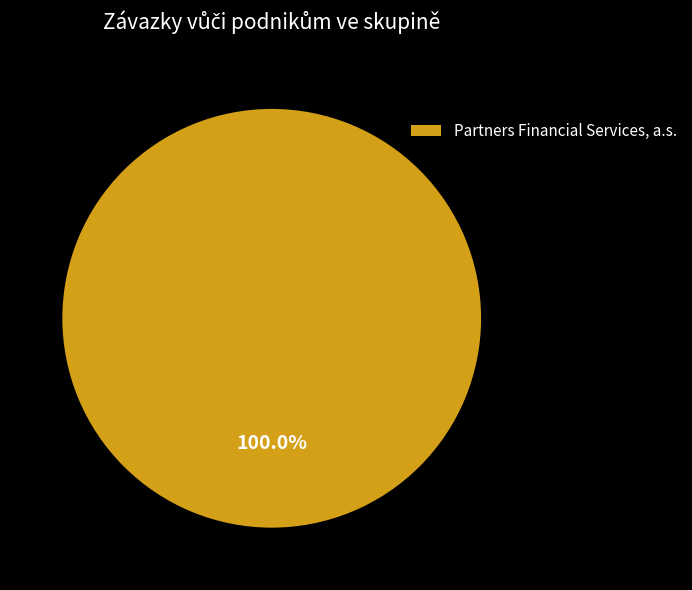

Is there any slice that represents more than half of the pie?

Yes